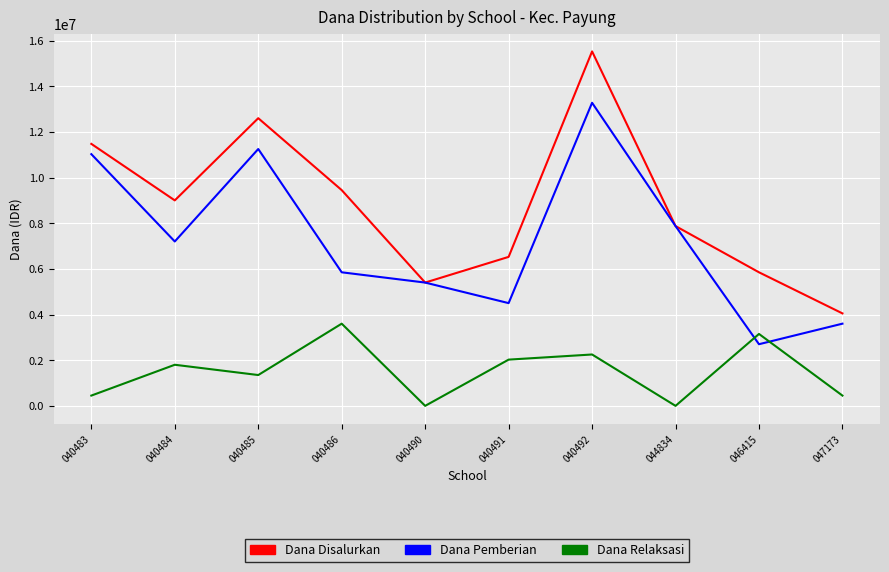

At which category is the sum across all series the highest?

040492